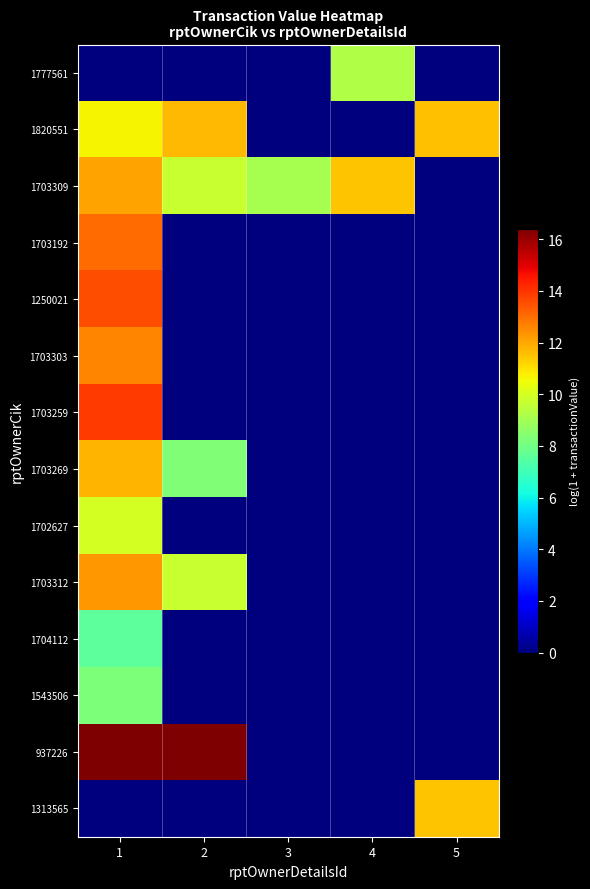

Reading left to right, what are all the values shown in this chart?

1777561: 1=0.0	2=0.0	3=0.0	4=9.3	5=0.0
1820551: 1=10.7	2=11.7	3=0.0	4=0.0	5=11.5
1703309: 1=12.1	2=9.7	3=9.1	4=11.5	5=0.0
1703192: 1=13.1	2=0.0	3=0.0	4=0.0	5=0.0
1250021: 1=13.5	2=0.0	3=0.0	4=0.0	5=0.0
1703303: 1=12.6	2=0.0	3=0.0	4=0.0	5=0.0
1703259: 1=13.9	2=0.0	3=0.0	4=0.0	5=0.0
1703269: 1=11.8	2=8.3	3=0.0	4=0.0	5=0.0
1702627: 1=10.0	2=0.0	3=0.0	4=0.0	5=0.0
1703312: 1=12.3	2=9.7	3=0.0	4=0.0	5=0.0
1704112: 1=7.6	2=0.0	3=0.0	4=0.0	5=0.0
1543506: 1=8.3	2=0.0	3=0.0	4=0.0	5=0.0
937226: 1=16.4	2=16.4	3=0.0	4=0.0	5=0.0
1313565: 1=0.0	2=0.0	3=0.0	4=0.0	5=11.5